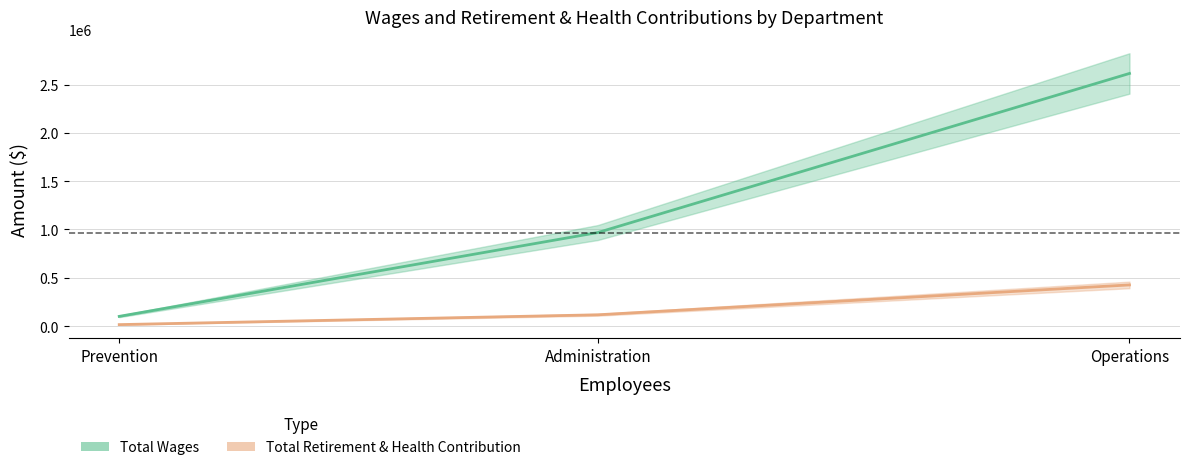

Which series changed the most between Operations and Prevention?

Total Wages